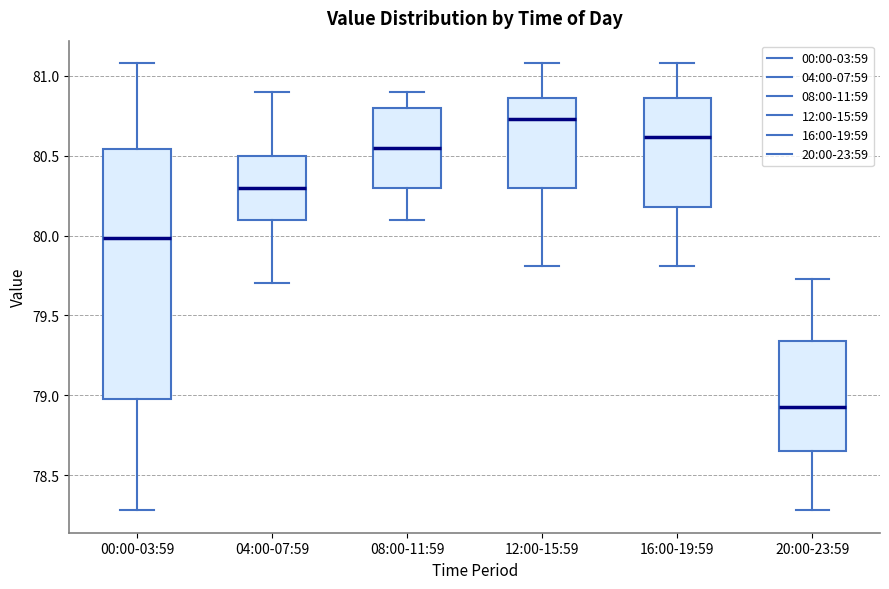

Reading left to right, read every box against the y-axis: the position of its median line, the range the box covers, and the ends of its whiskers. The values are not printed on the chart, so give them approximately, as read against the axis.

00:00-03:59: median 80.00, box 79.00 to 80.55, whiskers 78.30 to 81.10
04:00-07:59: median 80.30, box 80.10 to 80.50, whiskers 79.70 to 80.90
08:00-11:59: median 80.55, box 80.30 to 80.80, whiskers 80.10 to 80.90
12:00-15:59: median 80.75, box 80.30 to 80.85, whiskers 79.80 to 81.10
16:00-19:59: median 80.60, box 80.20 to 80.85, whiskers 79.80 to 81.10
20:00-23:59: median 78.95, box 78.65 to 79.35, whiskers 78.30 to 79.75